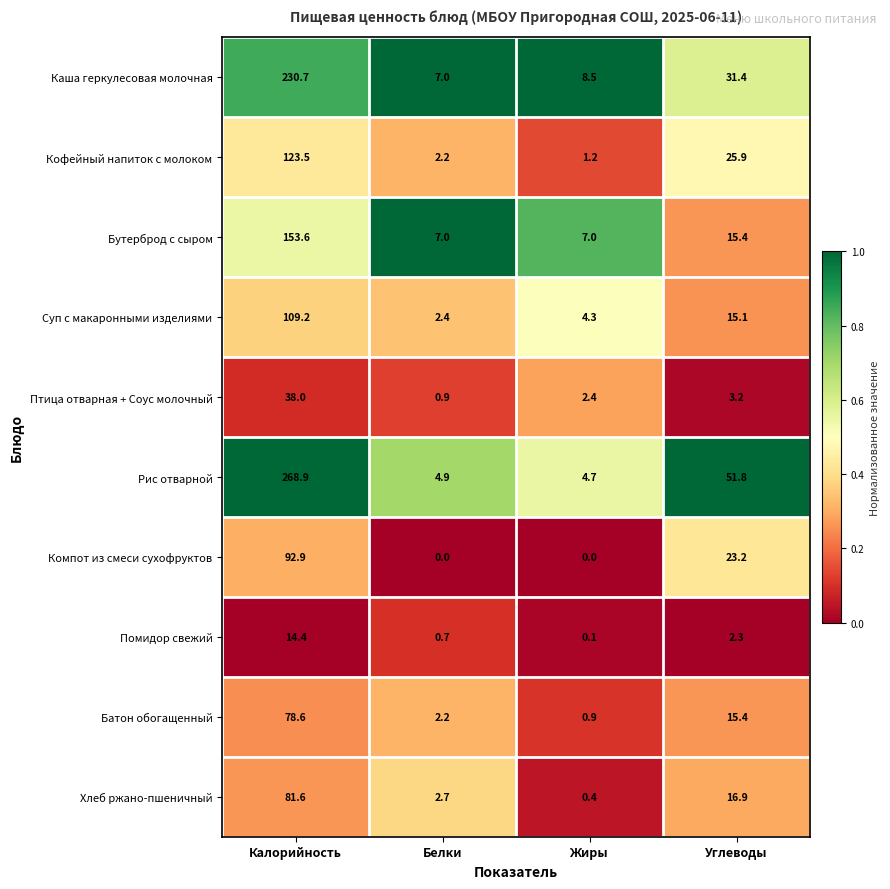

Which series has the largest range (max minus min)?

Рис отварной